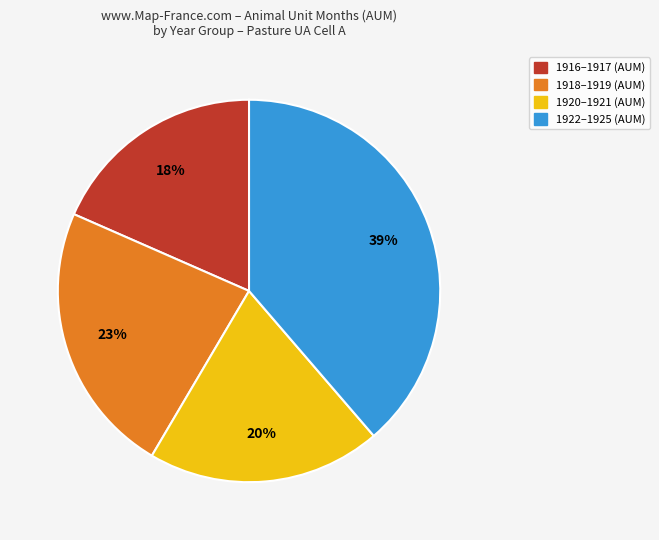

Rank the categories by value from highest to lowest.

1922–1925 (AUM), 1918–1919 (AUM), 1920–1921 (AUM), 1916–1917 (AUM)